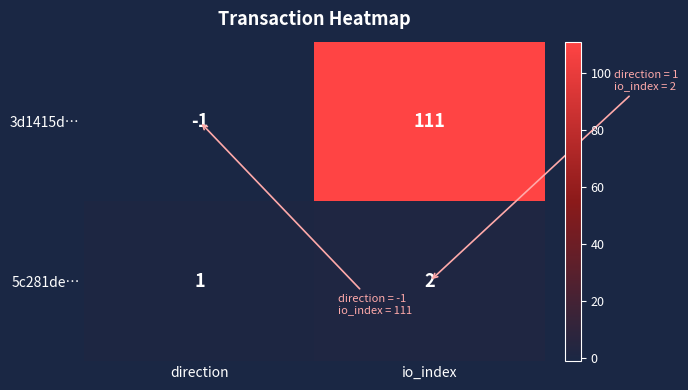

What is the maximum value shown in the chart?

111